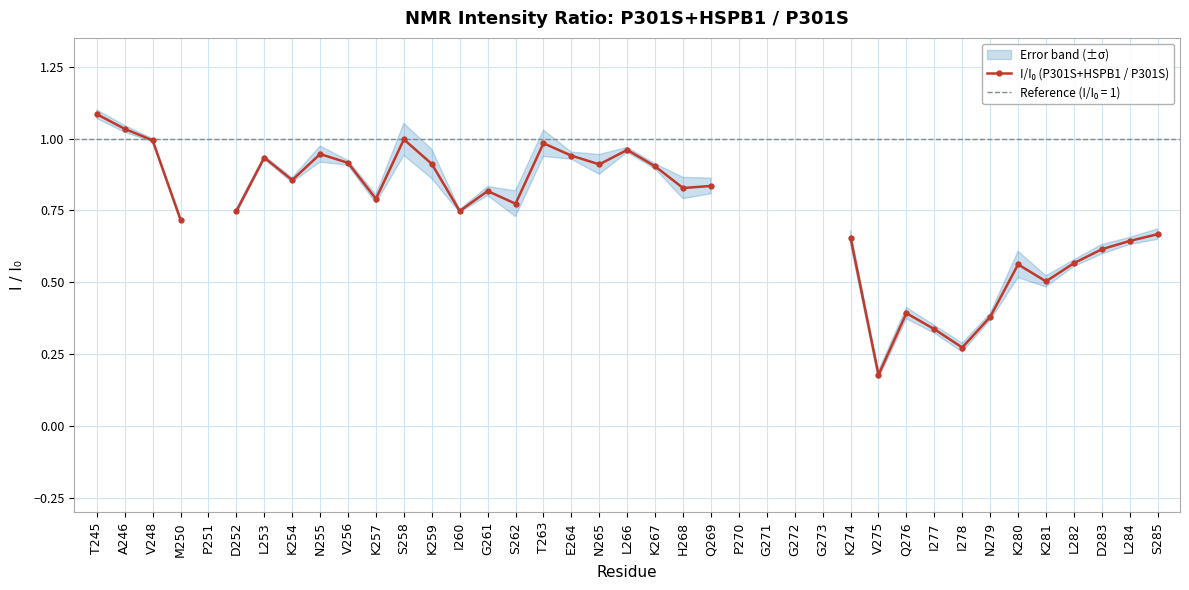

Which label corresponds to the smallest value in the chart?

V275